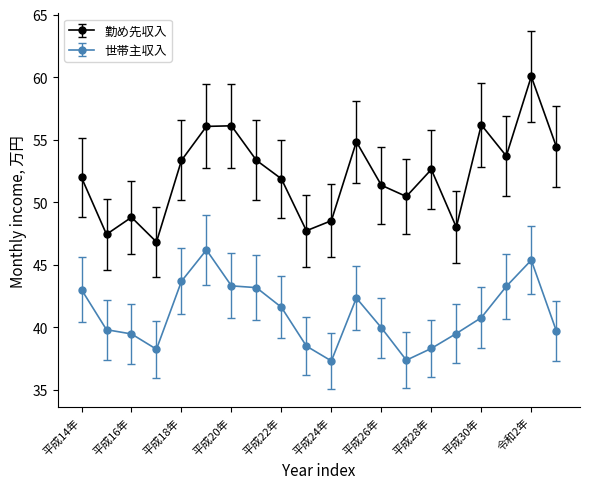

Which series has the widest spread of values?

勤め先収入